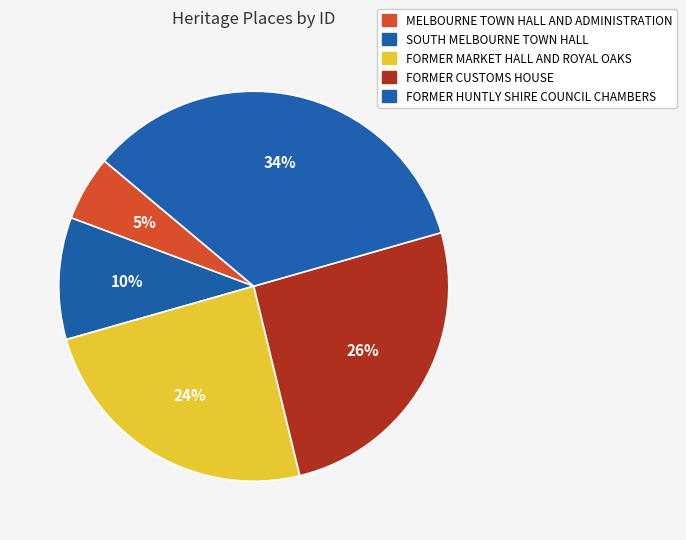

Count the number of slices in the pie.

5